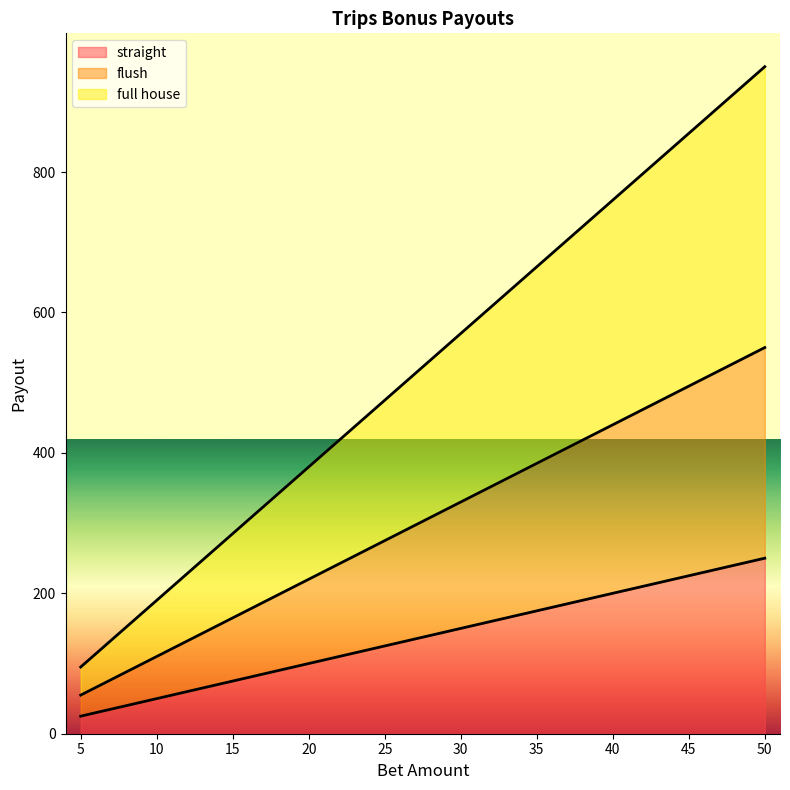

True or false: straight and flush cross at least once.

False